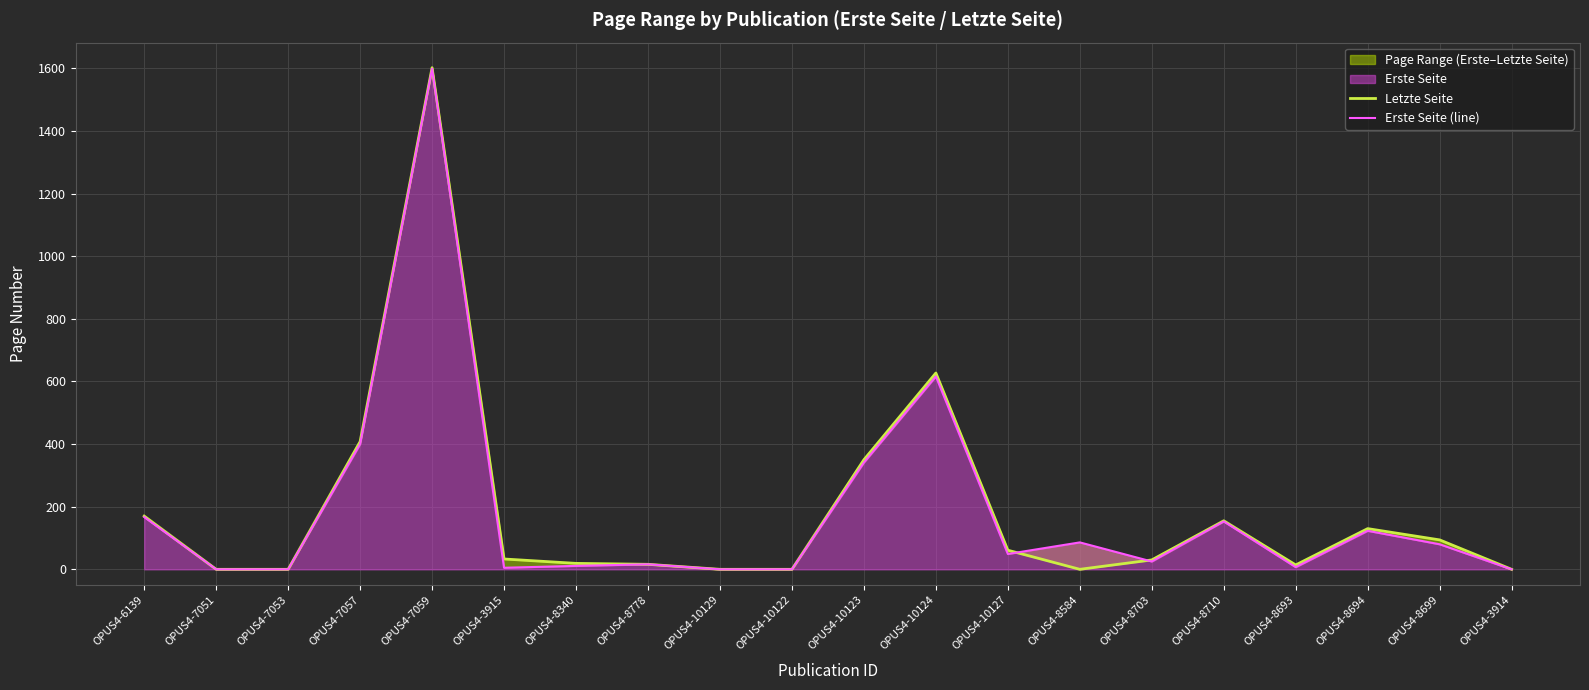

What is the difference between the second highest and second lowest values in the Erste Seite (line) series?

616